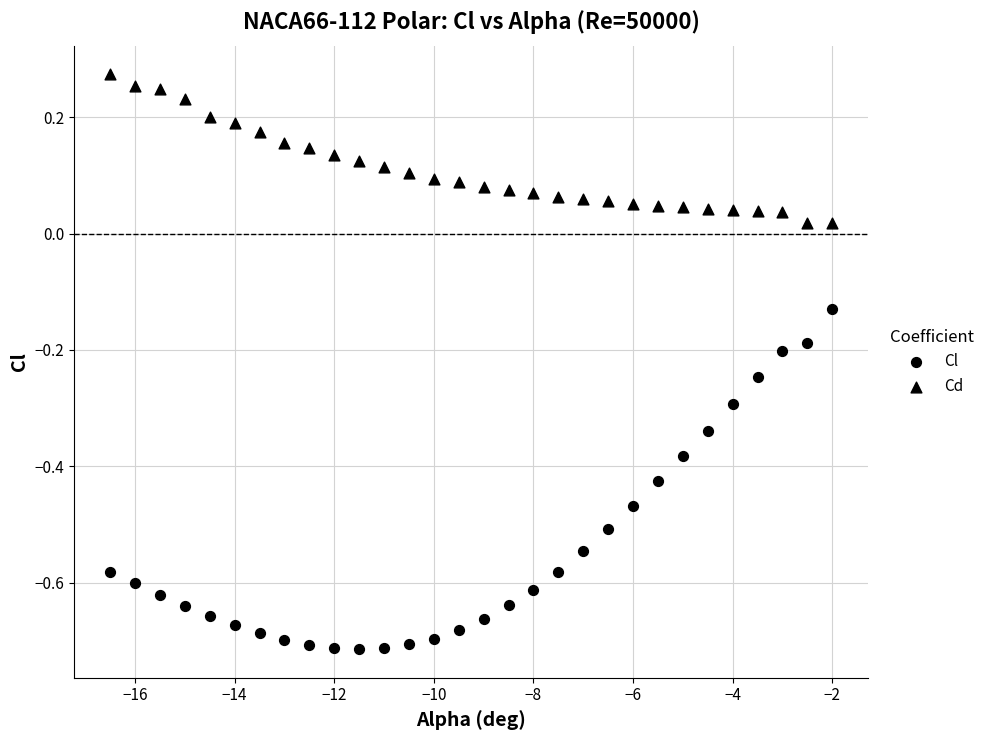

How many data points are displayed?

60